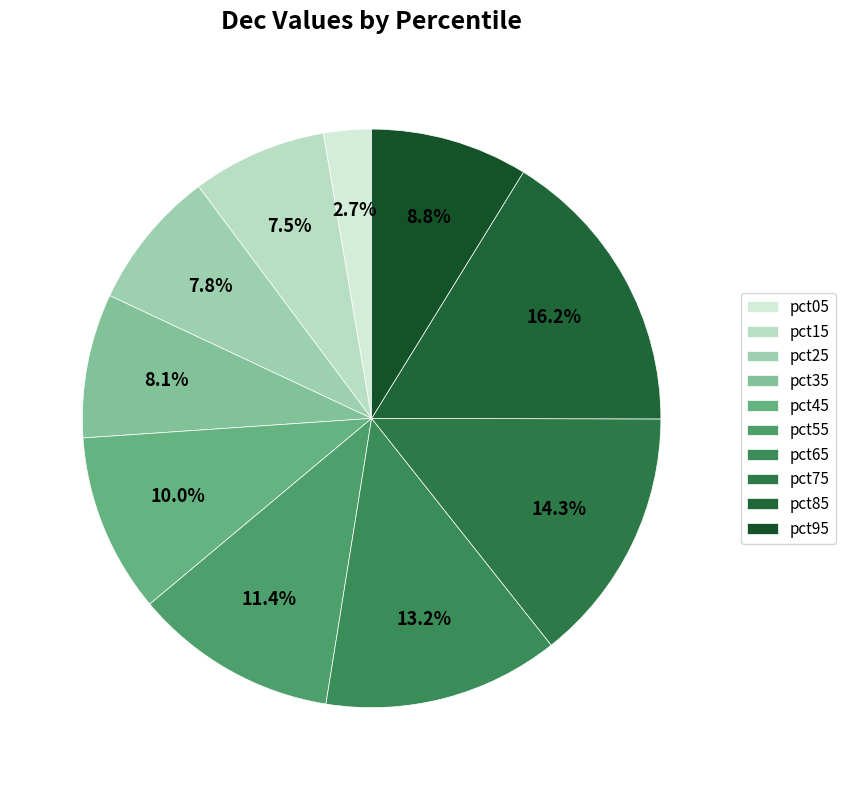

Is it true that pct75 is 25% of the pie?

False